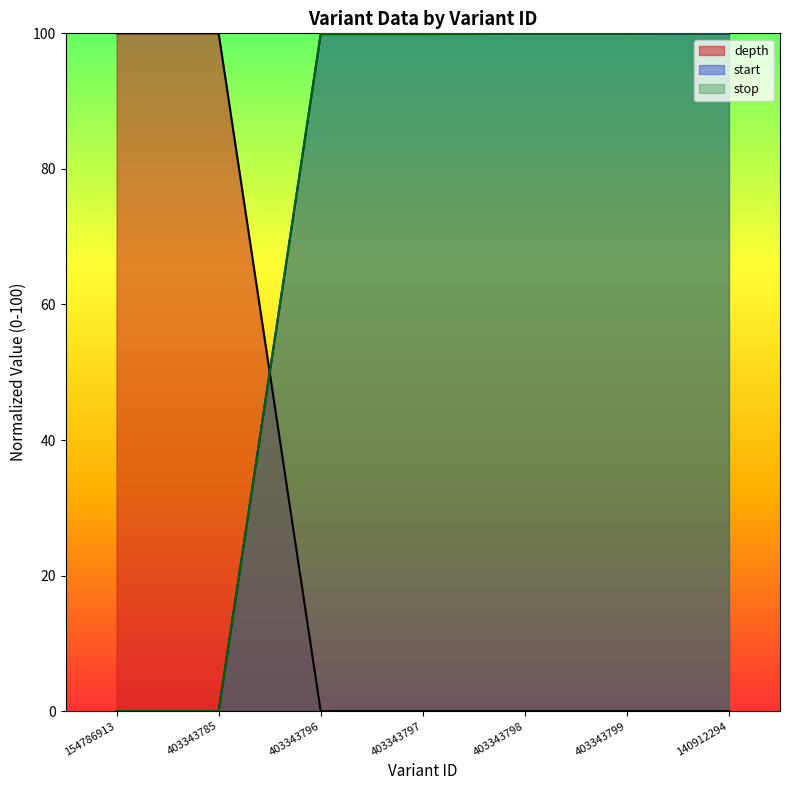

At 403343785, list the series in order from largest to smallest.

depth, start, stop